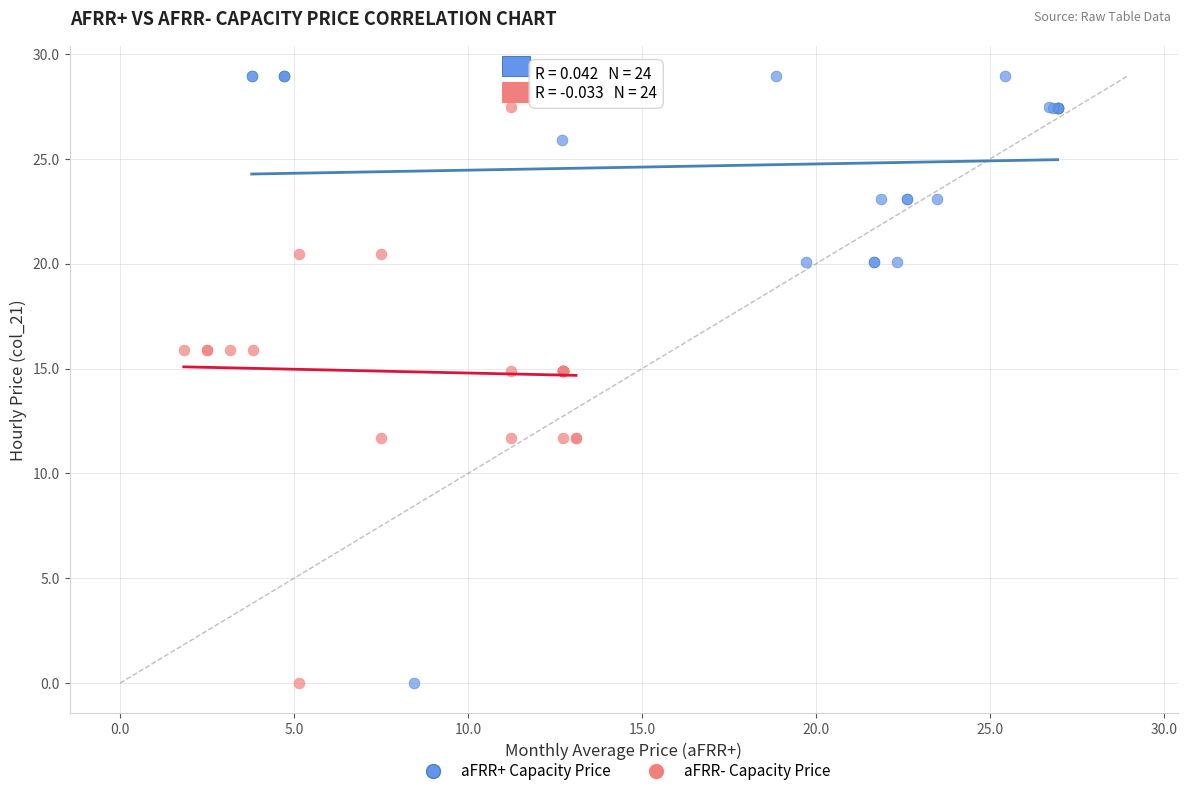

Which series reaches the maximum Y coordinate?

aFRR+ Capacity Price